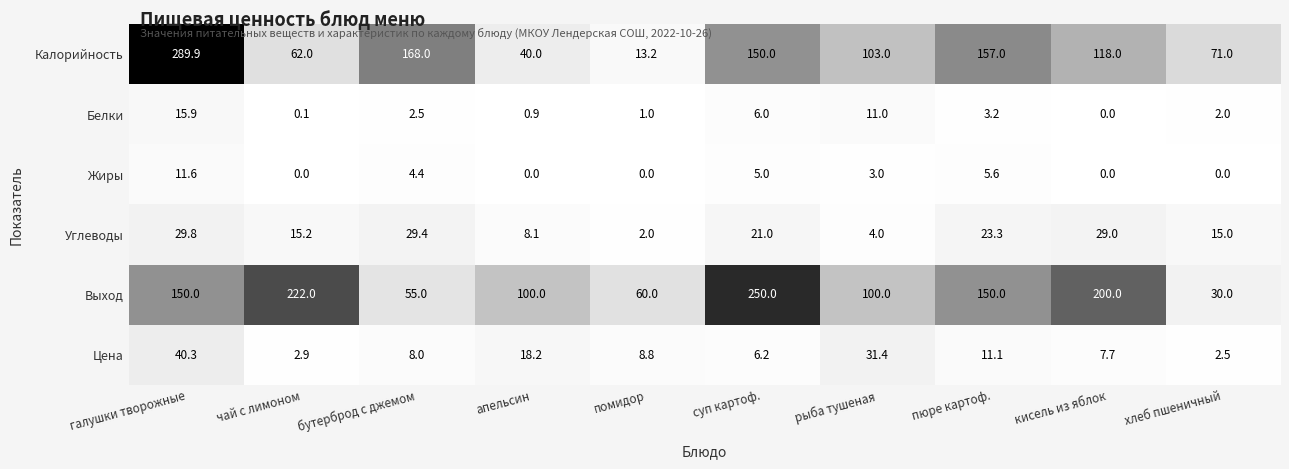

The Выход series shows 353.0 at чай с лимоном. True or false?

False